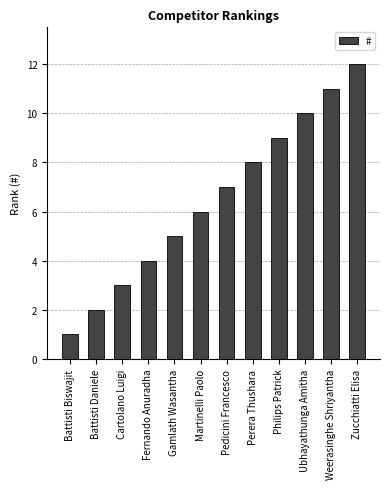

Reading left to right, transcribe all the data shown in this chart.

1	2	3	4	5	6	7	8	9	10	11	12